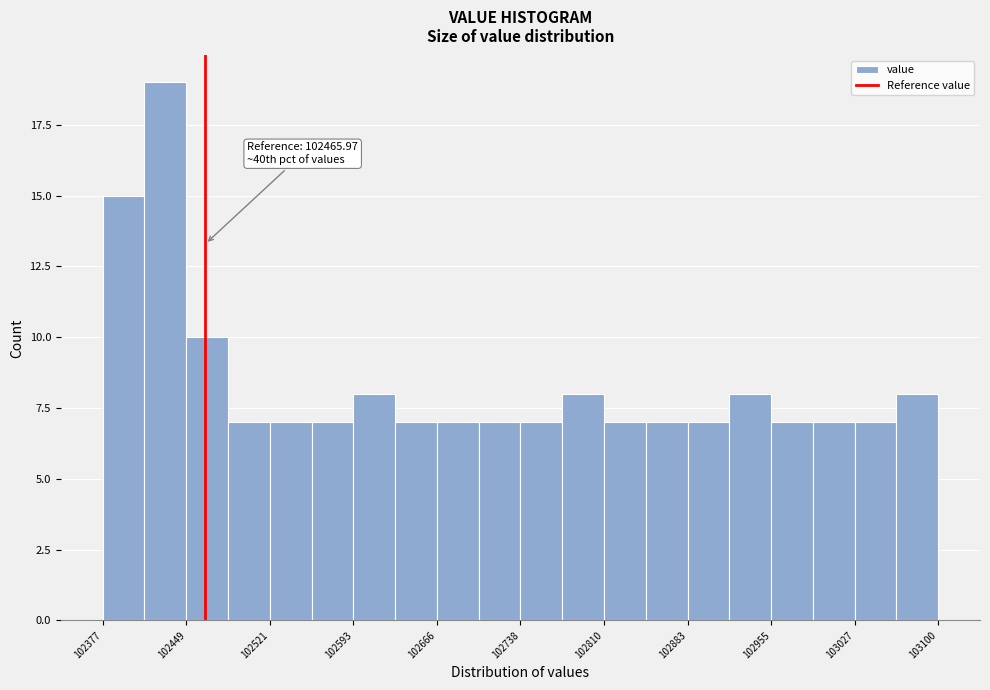

Around what value on the x-axis is the tallest bar? Give the approximate position of its centre, as read against the axis.

102430